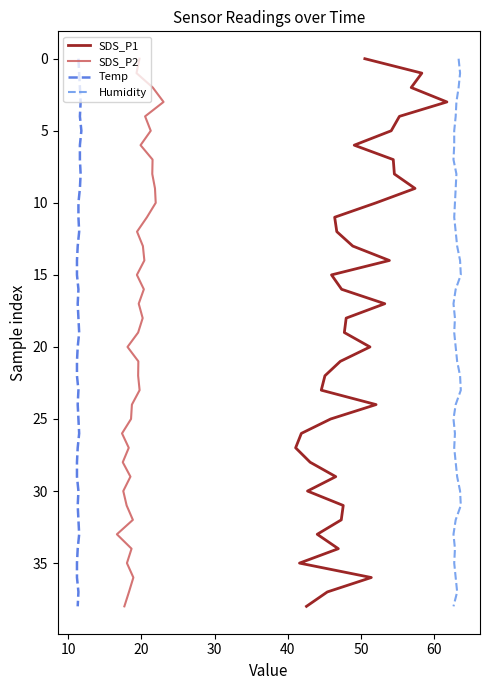

Count the number of data series in this chart.

4